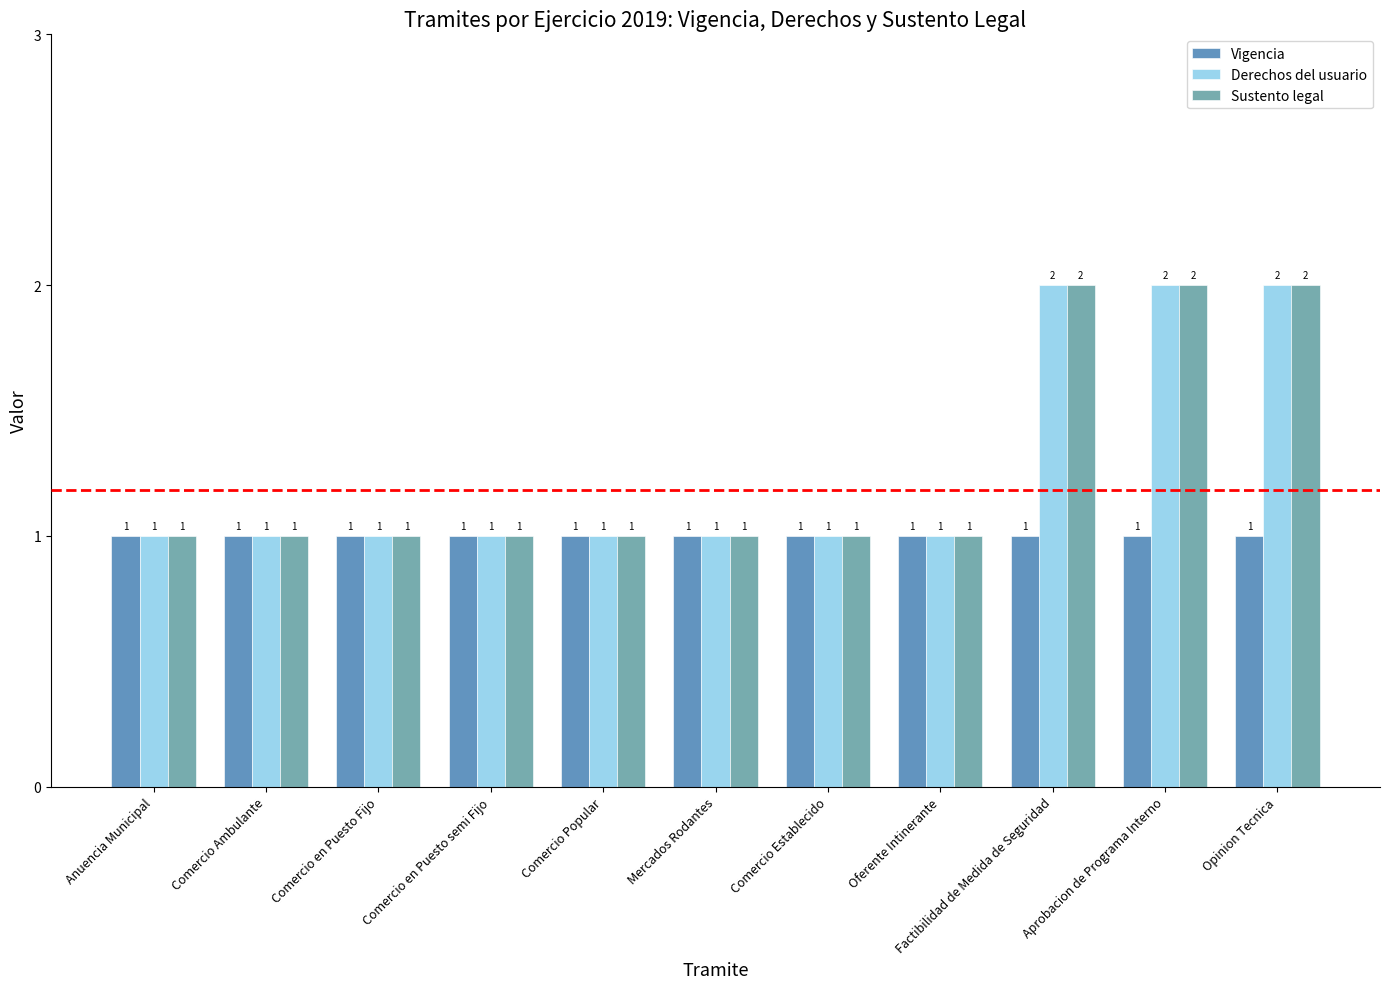

What is the sum of all Derechos del usuario values?

14